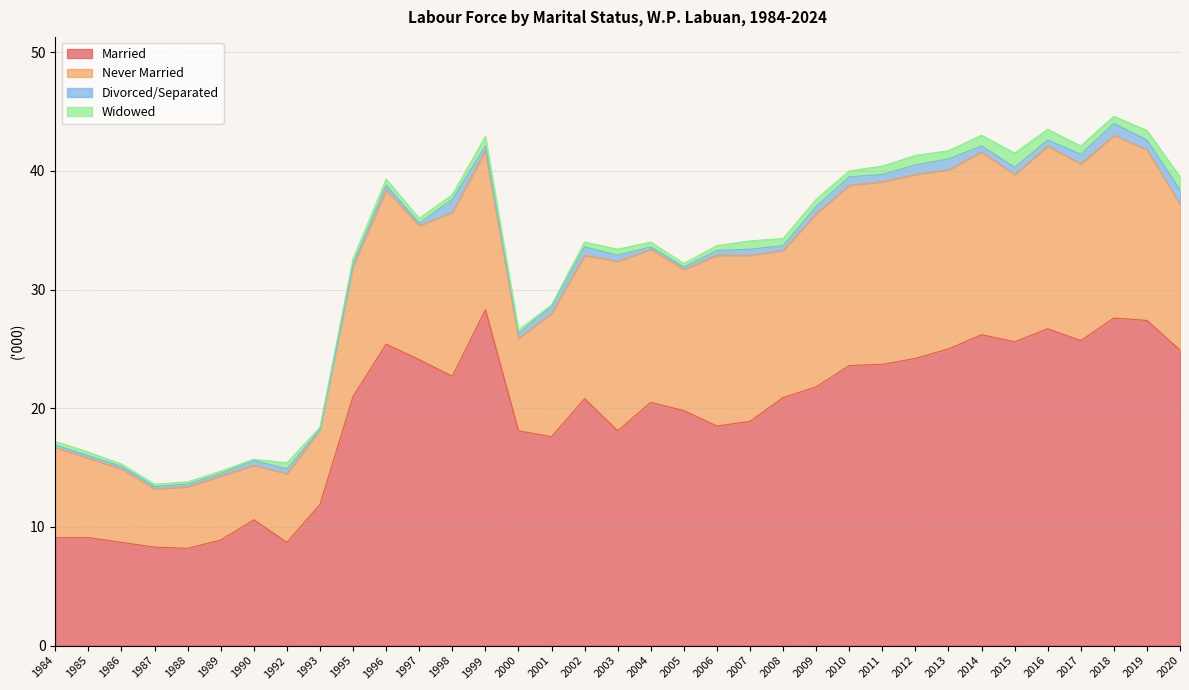

What is the average value of the Married series?

19.4